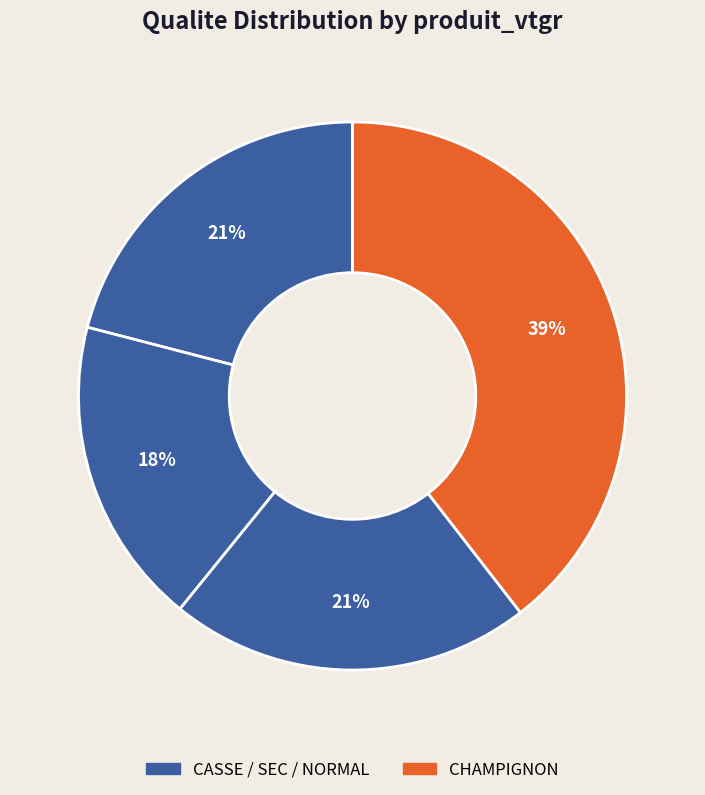

How many segments does this pie chart have?

4